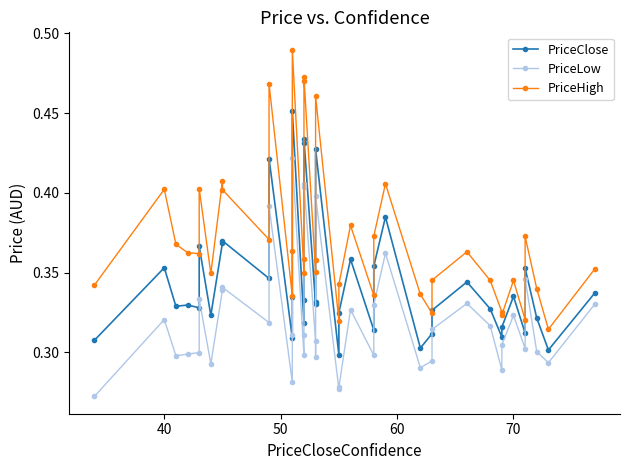

Does the chart have visible grid lines?

No